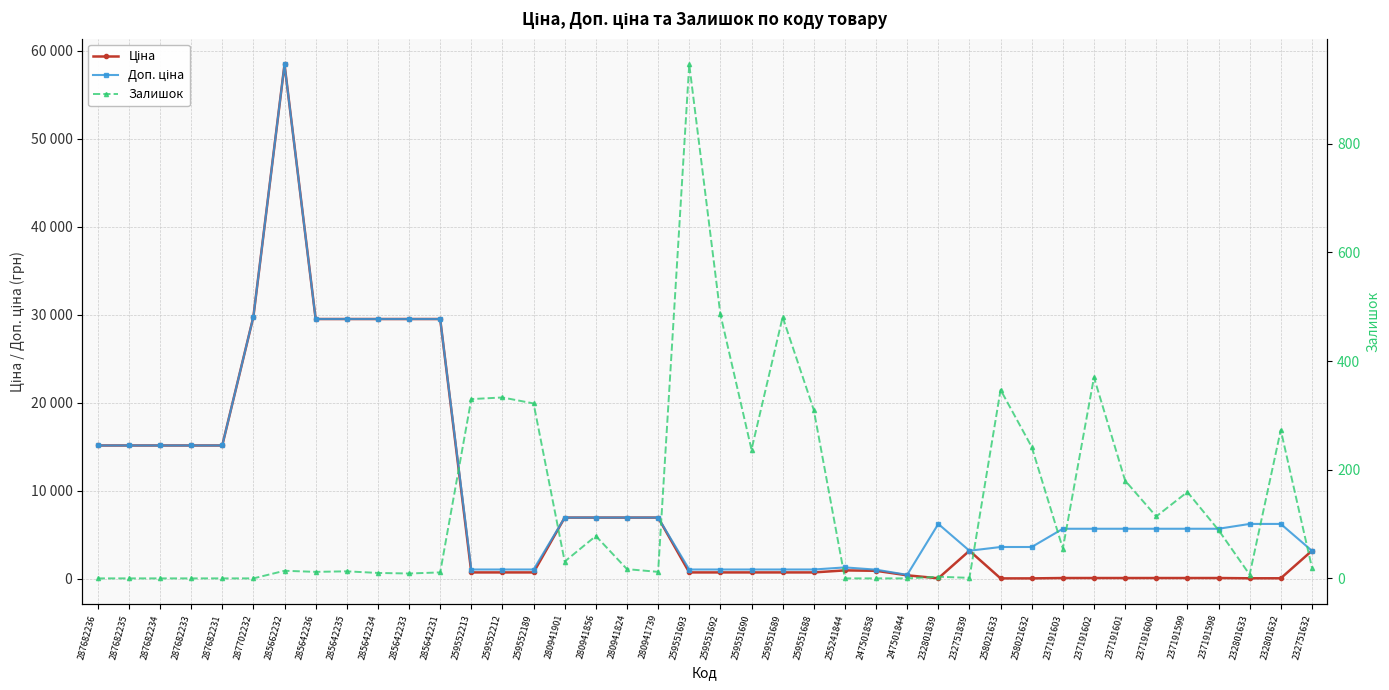

Reading left to right, list all the values displayed in this chart.

Ціна: 287682236=15120.0	287682235=15120.0	287682234=15120.0	287682233=15120.0	287682231=15120.0	287702232=29747.2	285662232=58426.5	285642236=29491.5	285642235=29491.5	285642234=29491.5	285642233=29491.5	285642231=29491.5	259552213=693.7	259552212=693.7	259552189=693.7	280941901=6925.7	280941856=6925.7	280941824=6925.7	280941739=6925.7	259551693=693.7	259551692=693.7	259551690=693.7	259551689=693.7	259551688=693.7	255241844=923.4	247501858=878.4	247501844=365.1	232801839=27.6	232751839=3157.9	258021633=15.9	258021632=15.9	237191603=56.6	237191602=56.6	237191601=56.6	237191600=56.6	237191599=56.6	237191598=56.6	232801633=27.6	232801632=27.6	232751632=3157.9
Доп. ціна: 287682236=15120.0	287682235=15120.0	287682234=15120.0	287682233=15120.0	287682231=15120.0	287702232=29747.2	285662232=58426.5	285642236=29491.5	285642235=29491.5	285642234=29491.5	285642233=29491.5	285642231=29491.5	259552213=1024.6	259552212=1024.6	259552189=1024.6	280941901=6925.7	280941856=6925.7	280941824=6925.7	280941739=6925.7	259551693=1024.6	259551692=1024.6	259551690=1024.6	259551689=1024.6	259551688=1024.6	255241844=1263.2	247501858=1006.6	247501844=418.0	232801839=6204.0	232751839=3158.0	258021633=3582.0	258021632=3582.0	237191603=5656.0	237191602=5656.0	237191601=5656.0	237191600=5656.0	237191599=5656.0	237191598=5656.0	232801633=6204.0	232801632=6204.0	232751632=3158.0
Залишок: 287682236=0.0	287682235=0.0	287682234=0.0	287682233=0.0	287682231=0.0	287702232=0.0	285662232=14.0	285642236=12.0	285642235=13.0	285642234=10.0	285642233=9.0	285642231=11.0	259552213=330.0	259552212=333.0	259552189=322.0	280941901=31.0	280941856=78.0	280941824=17.0	280941739=12.0	259551693=946.0	259551692=486.0	259551690=237.0	259551689=481.0	259551688=310.0	255241844=0.0	247501858=0.0	247501844=0.0	232801839=3.0	232751839=1.0	258021633=347.0	258021632=242.0	237191603=55.0	237191602=370.0	237191601=180.0	237191600=114.0	237191599=159.0	237191598=89.0	232801633=7.0	232801632=273.0	232751632=20.0